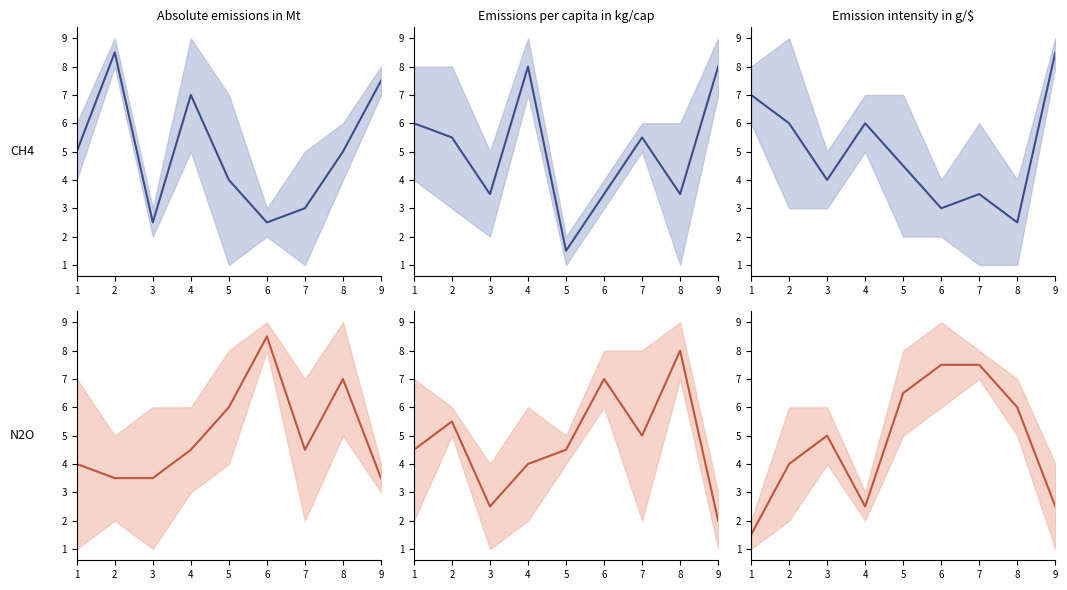

What is the value of the col_4–col_5 mid point at the 2nd from the left?

4.0